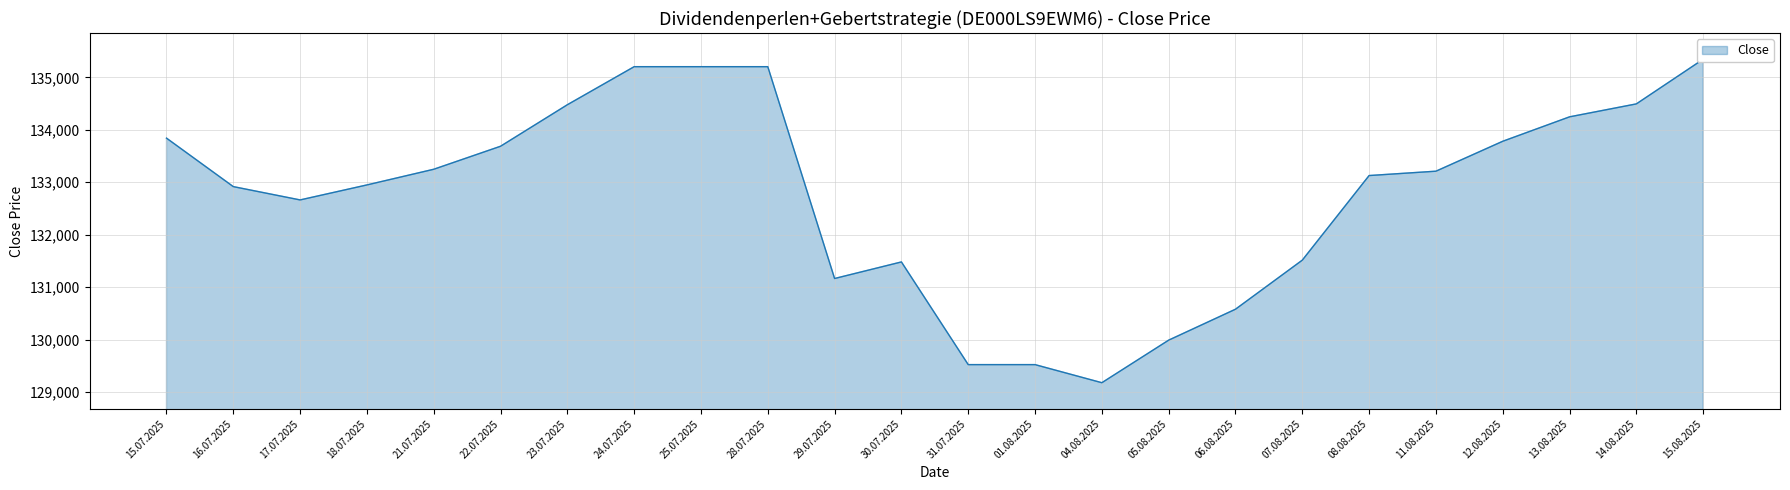

Reading left to right, what are all the values shown in this chart?

133842	132917	132663	132949	133248	133687	134479	135205	135205	135205	131164	131480	129521	129521	129176	129988	130578	131514	133128	133211	133782	134248	134495	135347